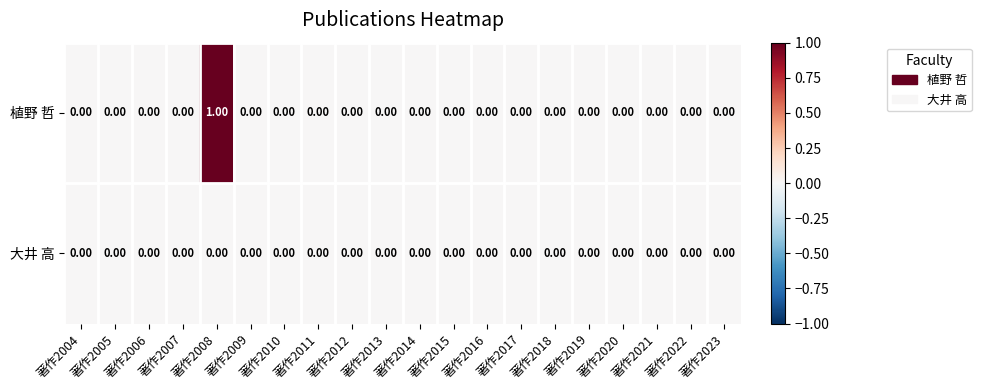

Which series has the largest range (max minus min)?

植野 哲